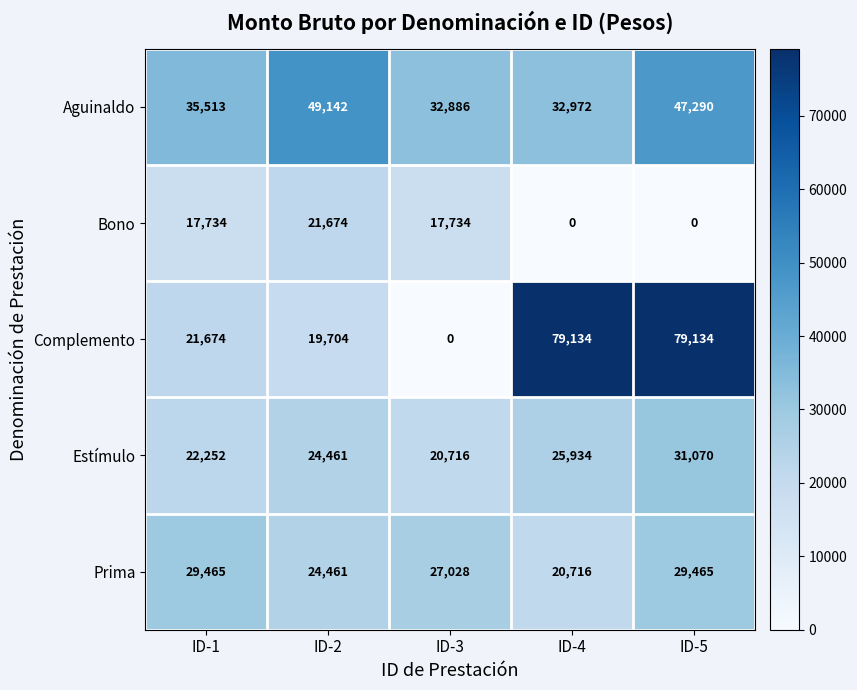

Reading left to right, transcribe all the data shown in this chart.

Aguinaldo: 35513	49142	32886	32972	47290
Bono: 17734	21674	17734	0	0
Complemento: 21674	19704	0	79134	79134
Estímulo: 22252	24461	20716	25934	31070
Prima: 29465	24461	27028	20716	29465